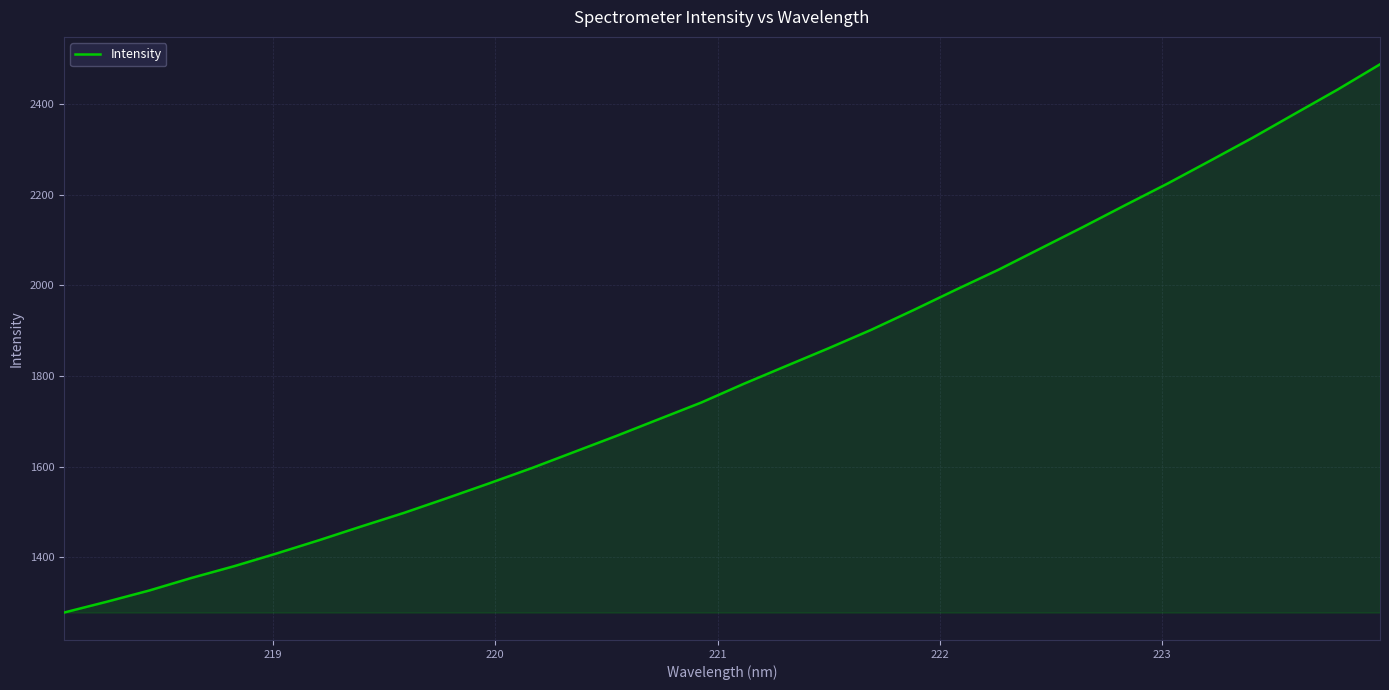

Reading left to right, extract all data points from this chart.

1278.2	1301.9	1326.7	1354.6	1380.4	1408.5	1437.8	1468.3	1498.2	1530.3	1563.1	1596.7	1632.3	1667.9	1704.8	1741.6	1782.8	1822.2	1861.4	1901.9	1945.6	1990.5	2034.5	2081.8	2129.1	2177.6	2225.3	2275.5	2326.2	2379.3	2432.2	2488.0